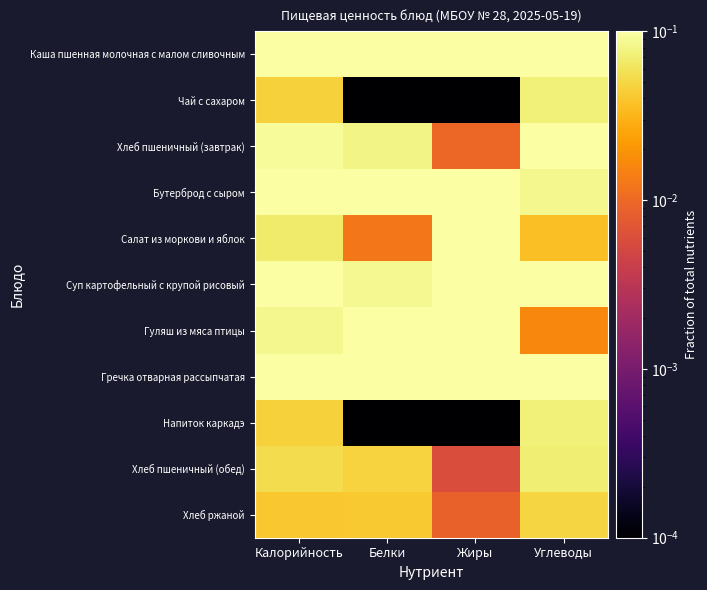

Rank the series by their maximum value, from highest to lowest.

Каша пшенная молочная с малом сливочным, Хлеб пшеничный (завтрак), Бутерброд с сыром, Салат из моркови и яблок, Суп картофельный с крупой рисовый, Гуляш из мяса птицы, Гречка отварная рассыпчатая, Чай с сахаром, Напиток каркадэ, Хлеб пшеничный (обед), Хлеб ржаной